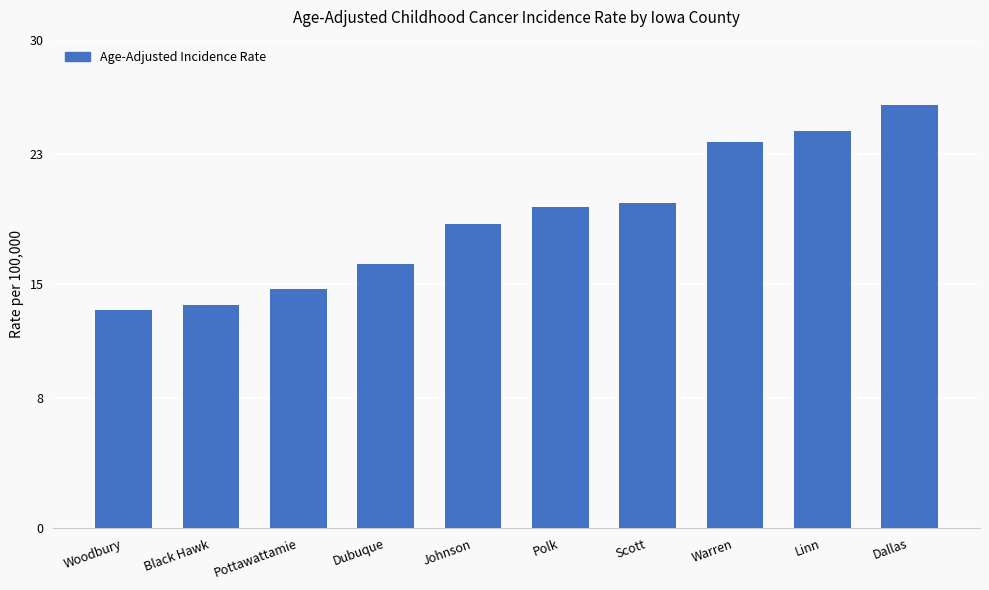

What is the change in value from Woodbury to Warren?

+10.3